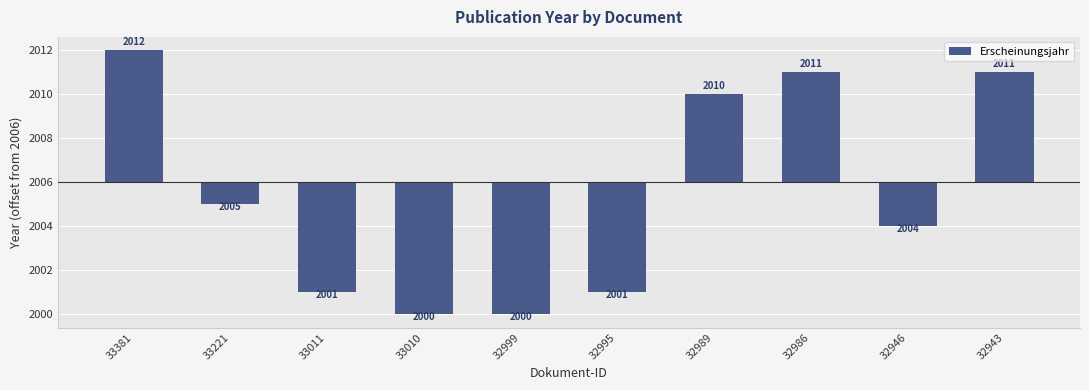

What is the sum of the values at 33011 and 33221?

-6